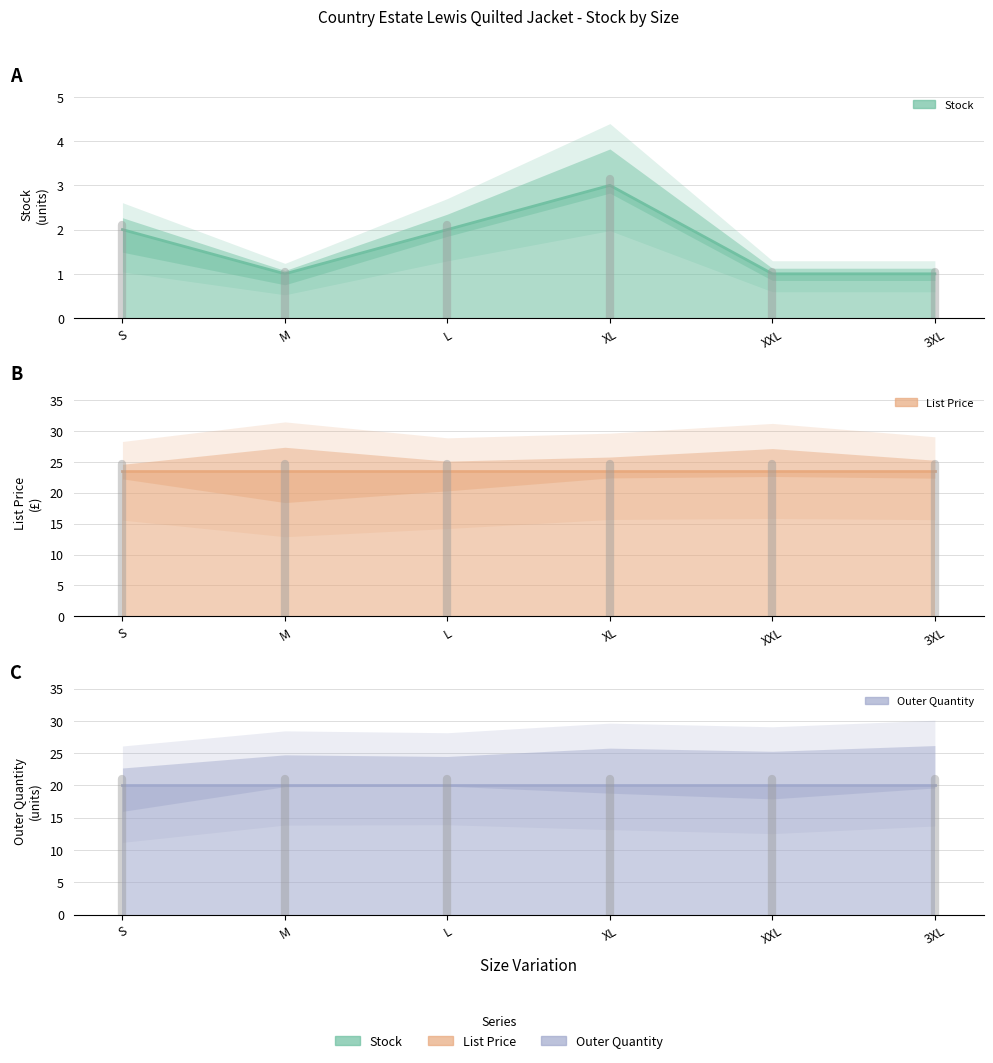

Which series changed the most between L and XXL?

Stock